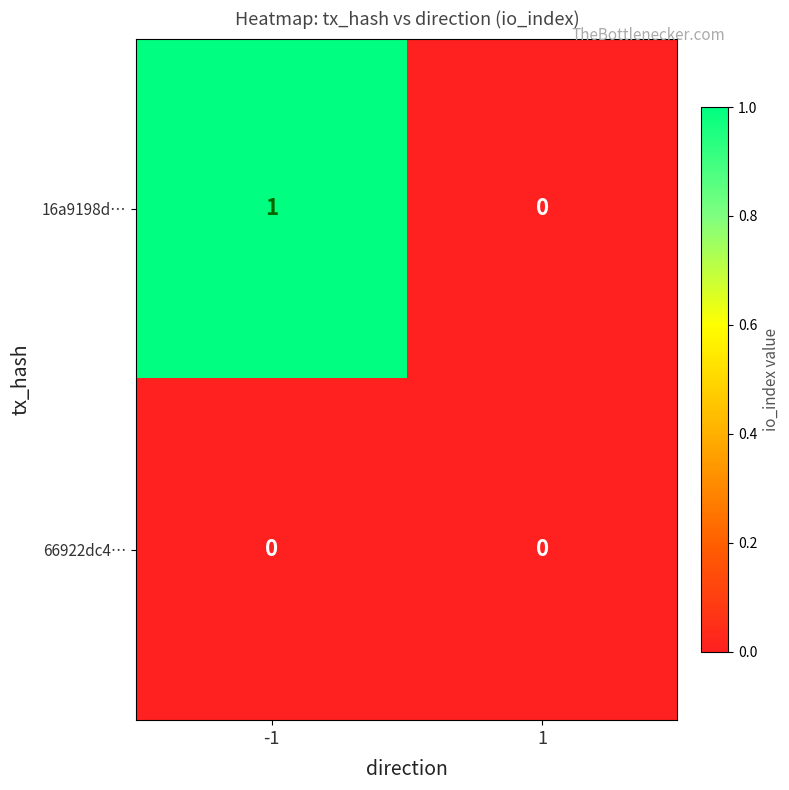

The value of 16a9198d… at -1 is 0. True or false?

False